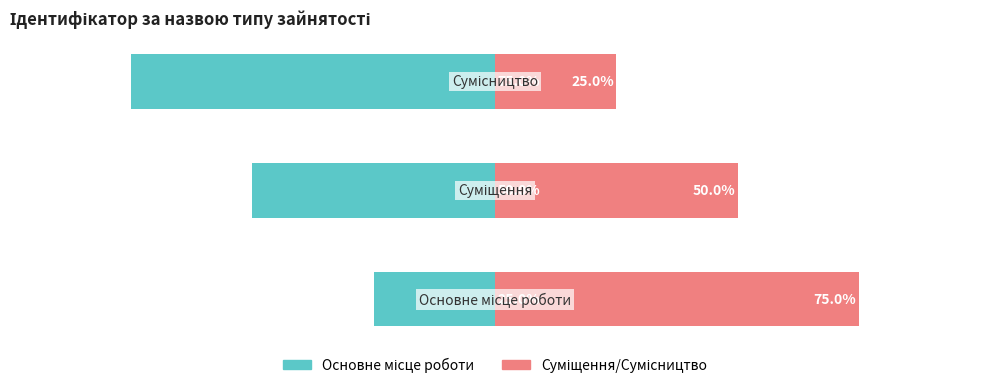

Is the value of Суміщення/Сумісництво at 2 greater than the value of Основне місце роботи at 0?

Yes